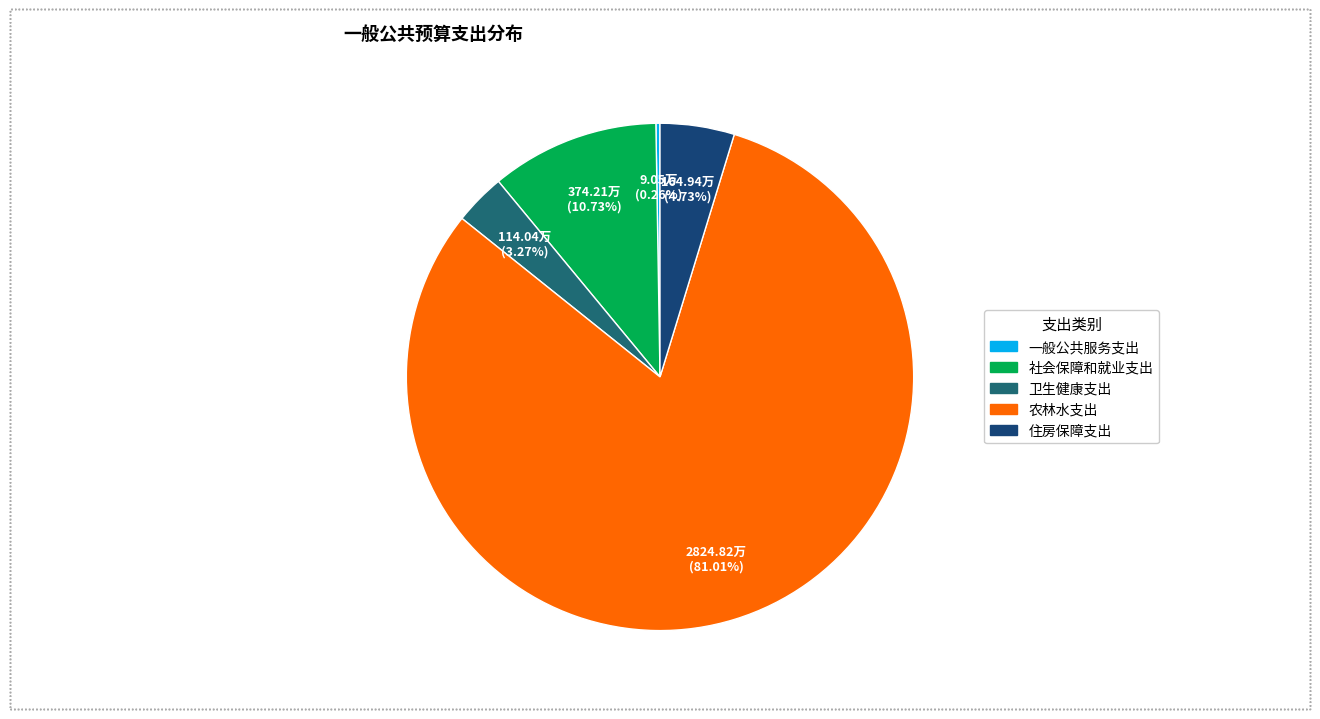

Combined, do 农林水支出 and 卫生健康支出 account for over 50%?

Yes